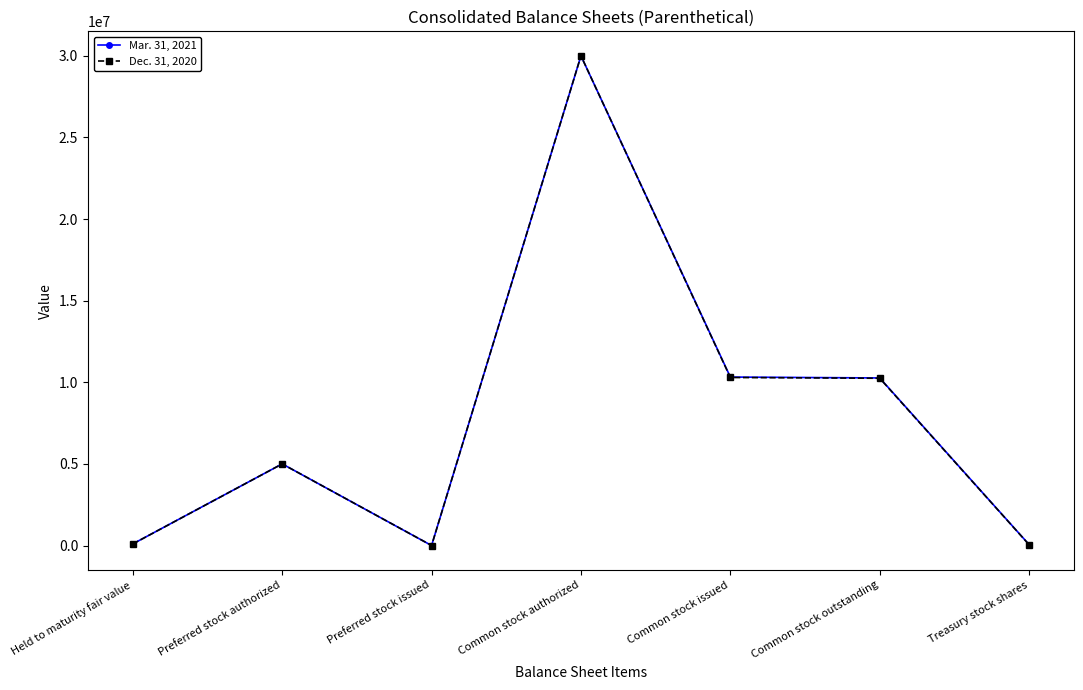

What is the sum of the Mar. 31, 2021 values at Preferred stock issued and Treasury stock shares?

55703